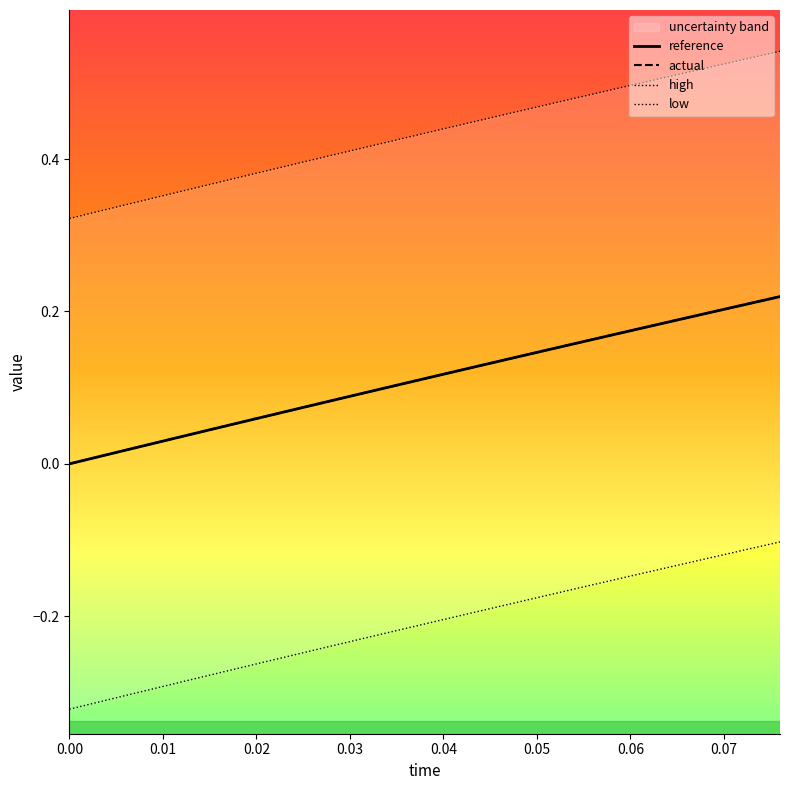

Is it true that reference equals 0.0 at 0.00?

True